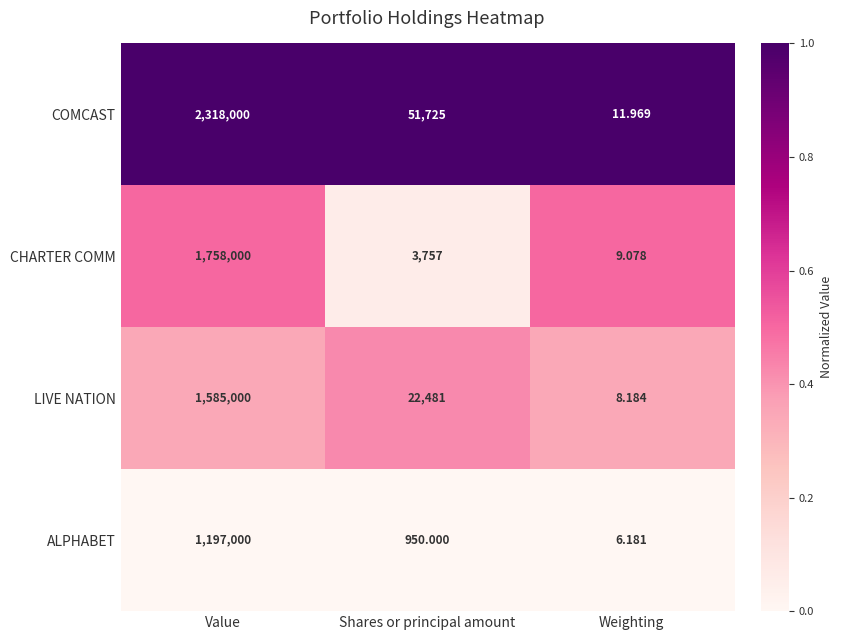

Where is COMCAST nearest to the value 1159005?

Shares or principal amount